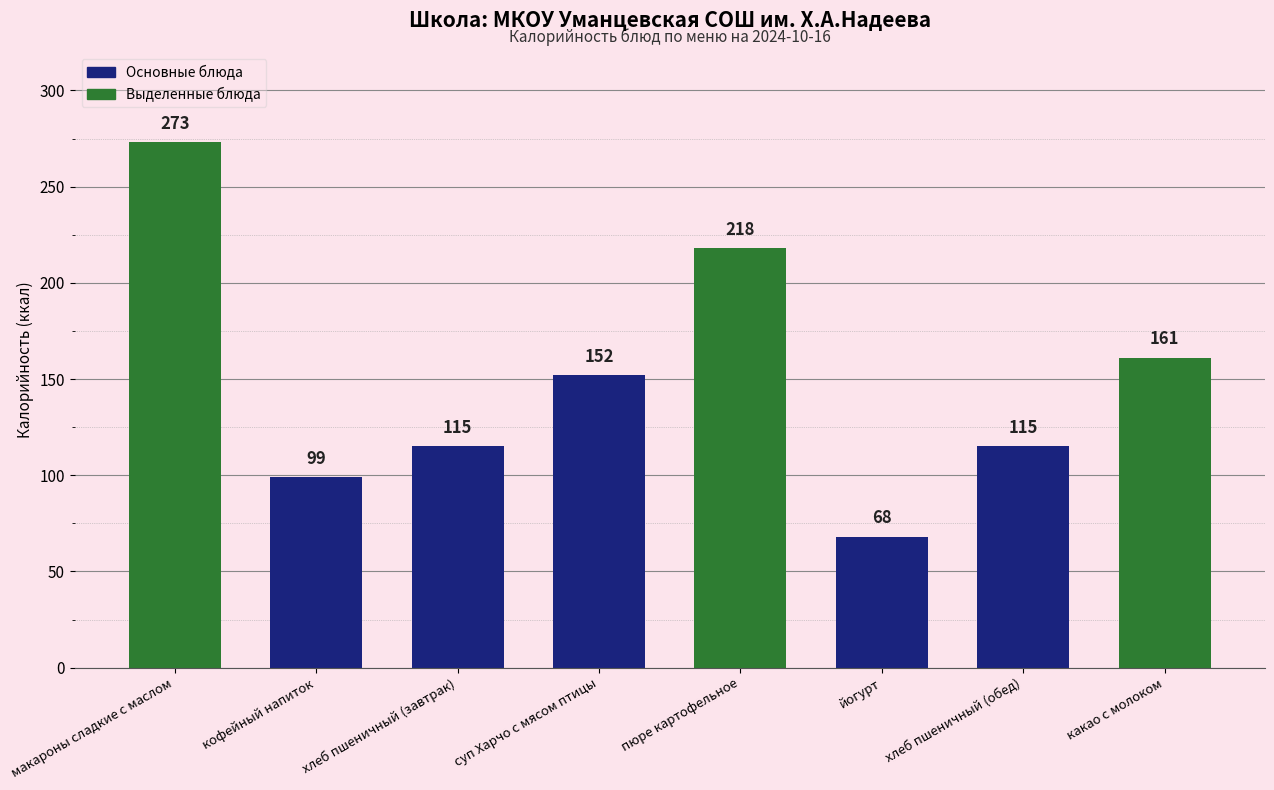

What is the difference between the second highest and second lowest values?

119